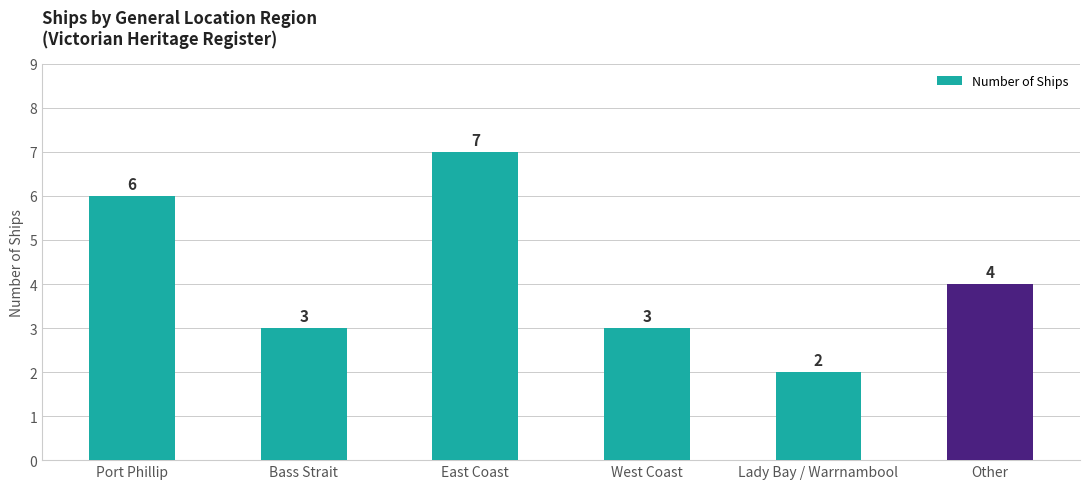

What is the change in value from Port Phillip to Lady Bay / Warrnambool?

-4